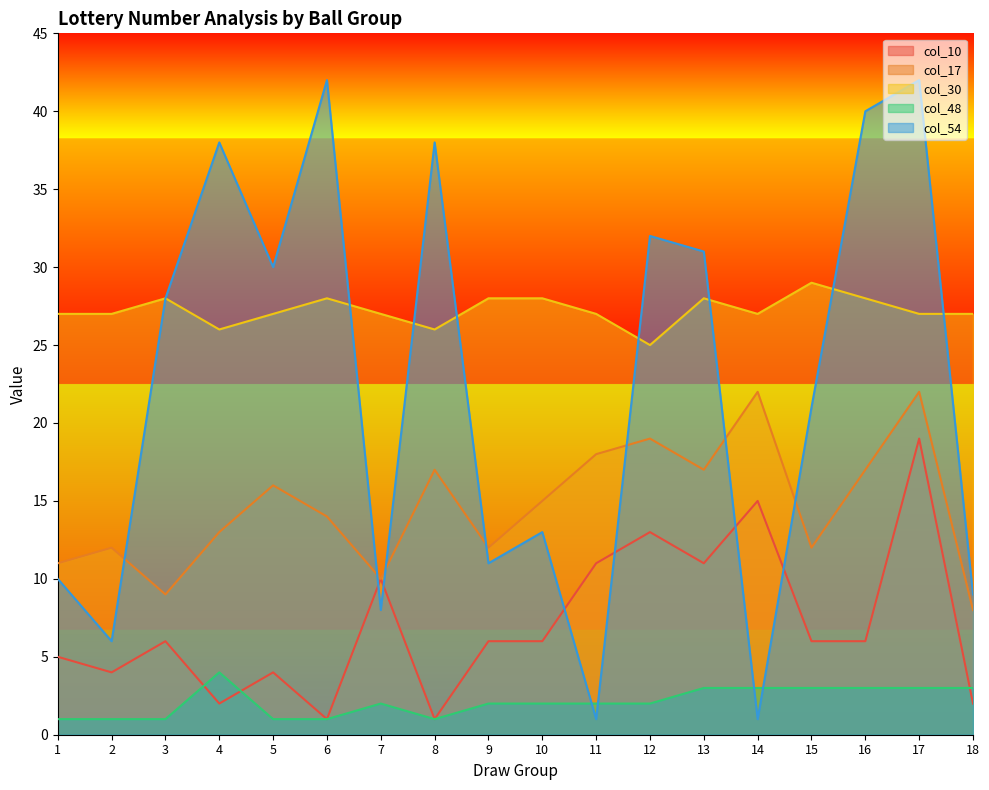

Is the value of col_54 at 17 greater than the value of col_30 at 5?

Yes